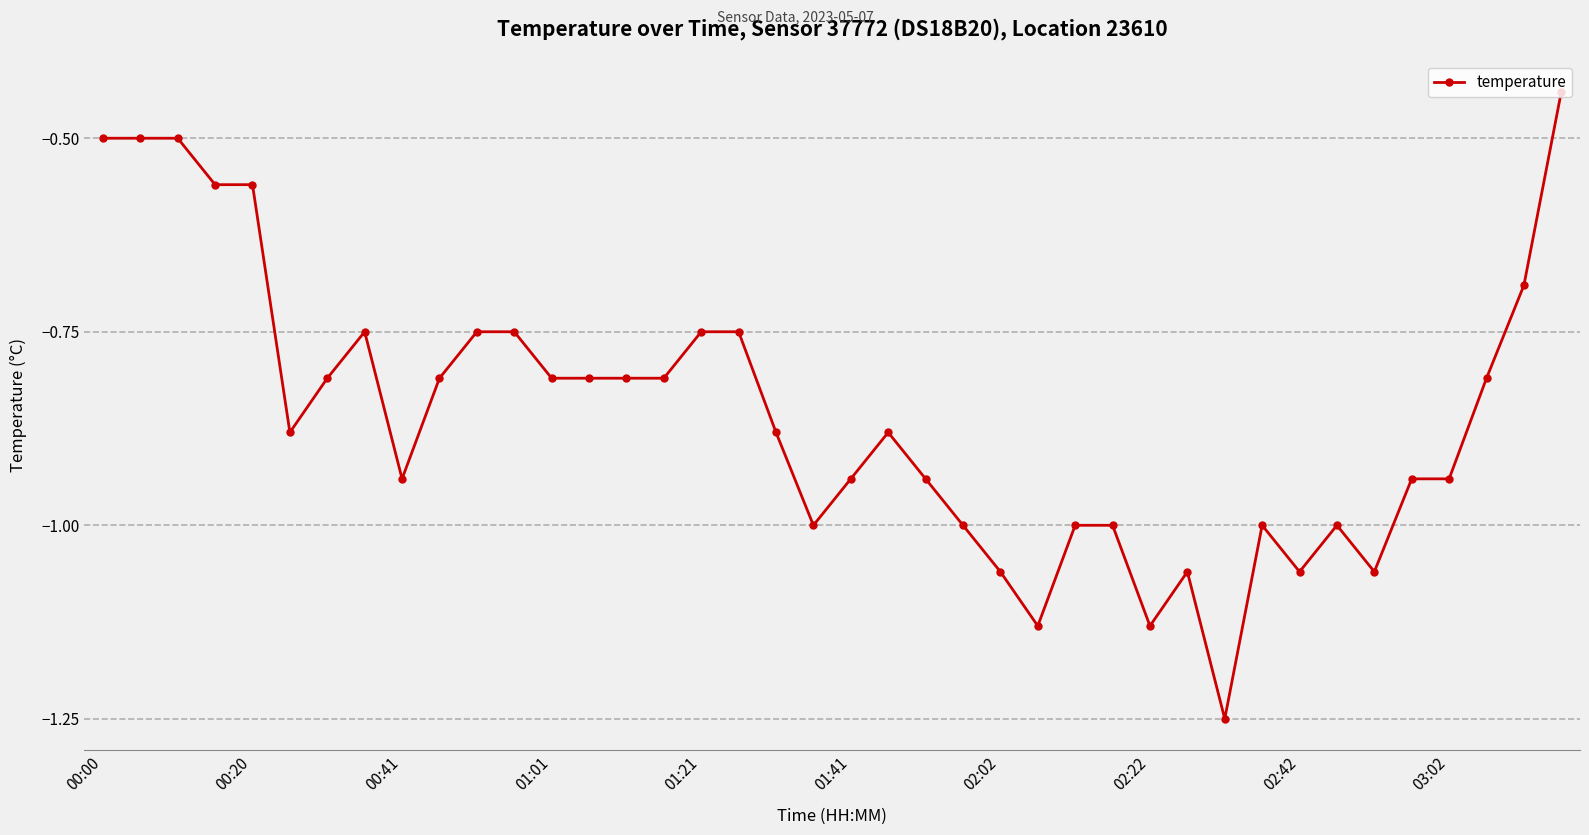

What is the difference between the maximum and minimum values?

0.8